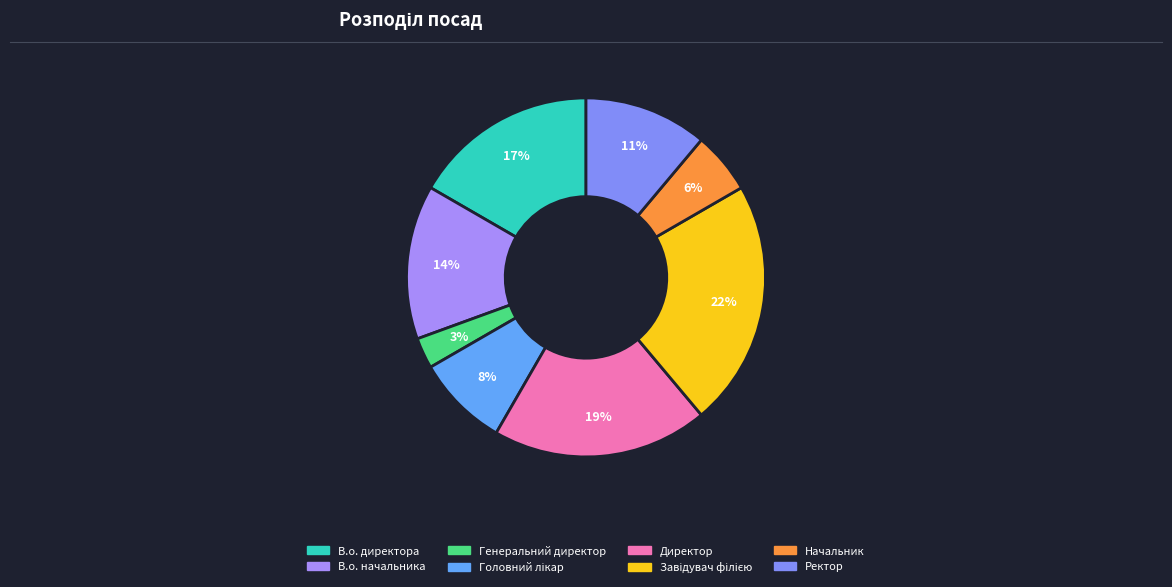

Rank the categories by value from highest to lowest.

Завідувач філією, Директор, В.о. директора, В.о. начальника, Ректор, Головний лікар, Начальник, Генеральний директор